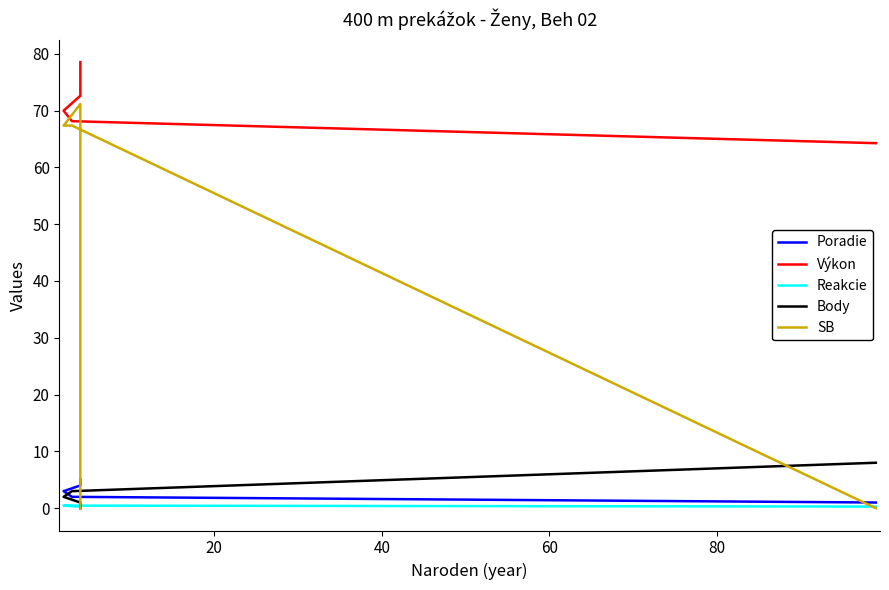

What is the value of the SB point at the 2nd from the left?

67.4